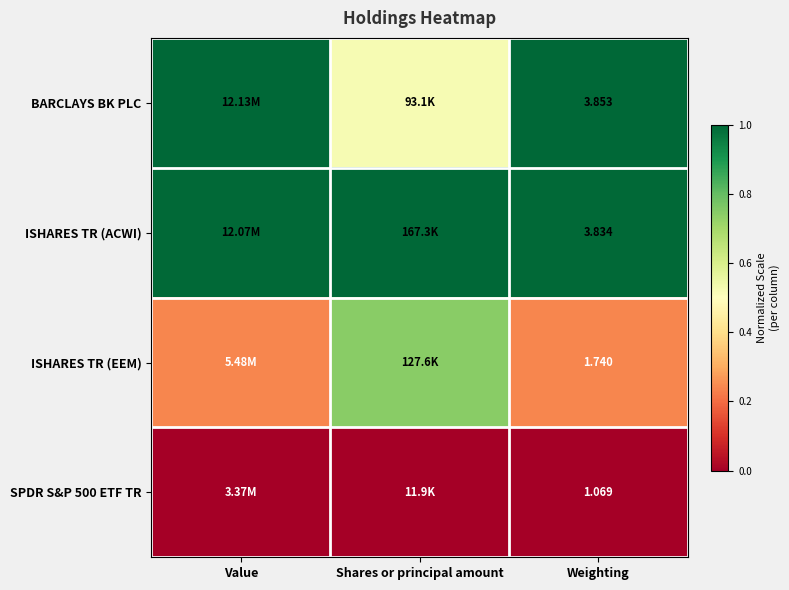

Which label corresponds to the largest value in the chart?

Value